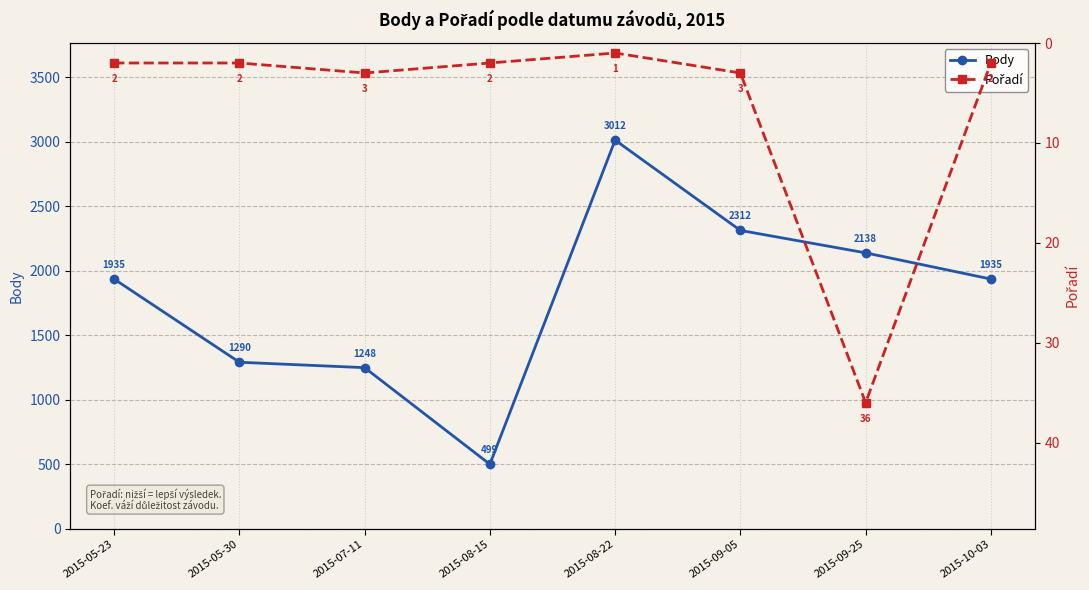

Rank the series at 2015-08-15 from highest to lowest value.

Body, Pořadí